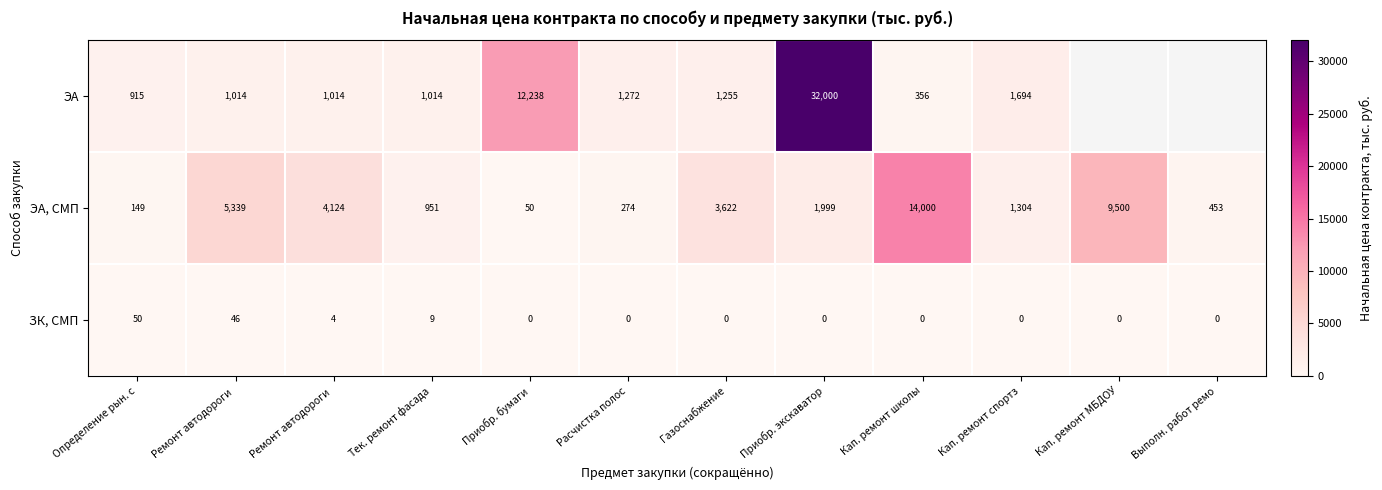

True or false: ЭА, СМП has a value of 698.4 at Кап. ремонт спортз.

False